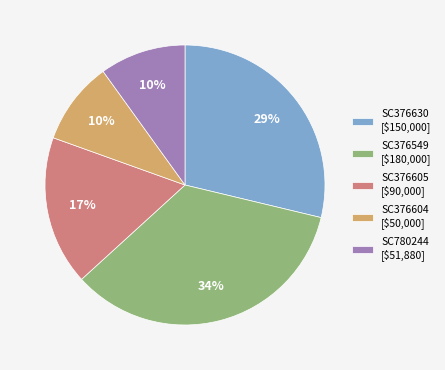

Count the number of slices in the pie.

5